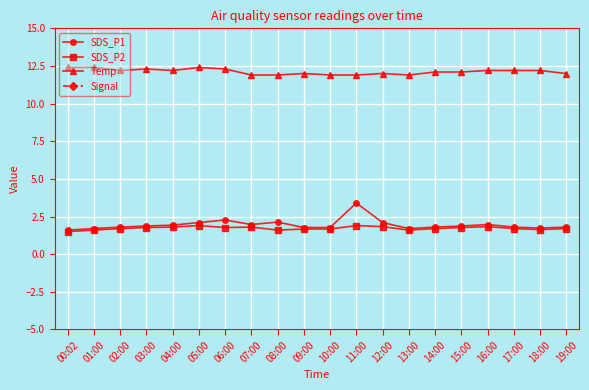

Where is SDS_P1 nearest to the value 2?

07:00